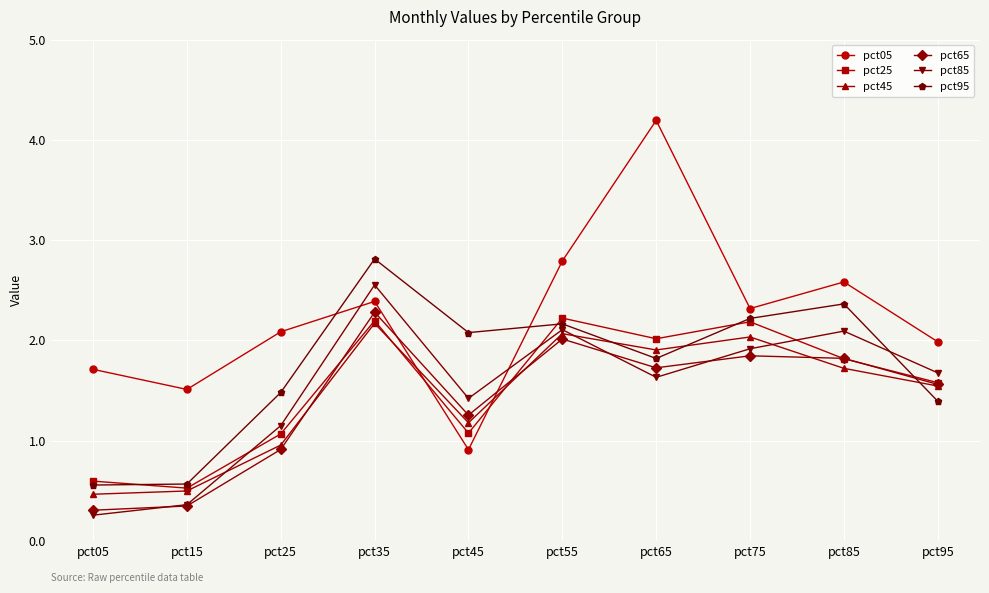

The pct95 series shows 2.2 at pct75. True or false?

True